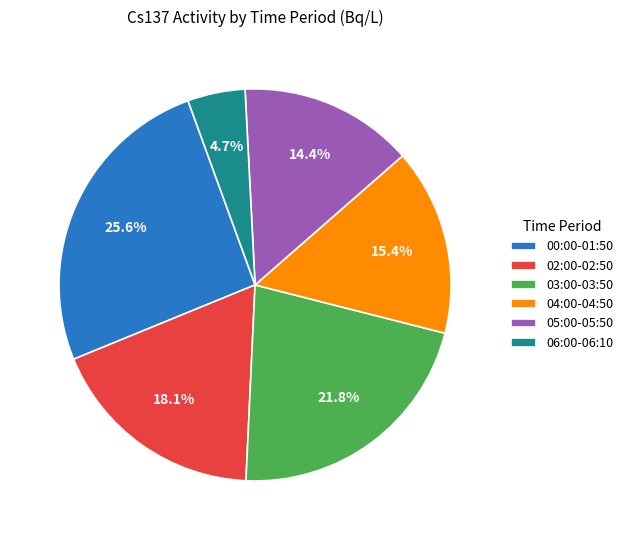

What is the smallest slice in the pie chart?

06:00-06:10